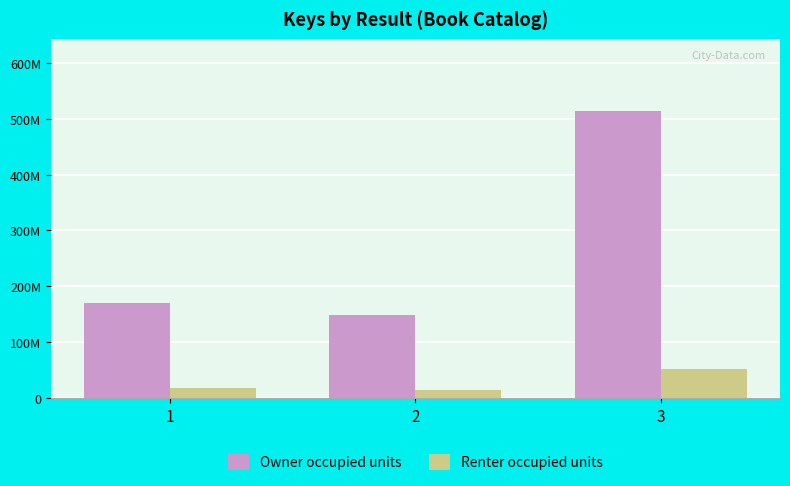

At how many categories does at least one series exceed 108602683?

3